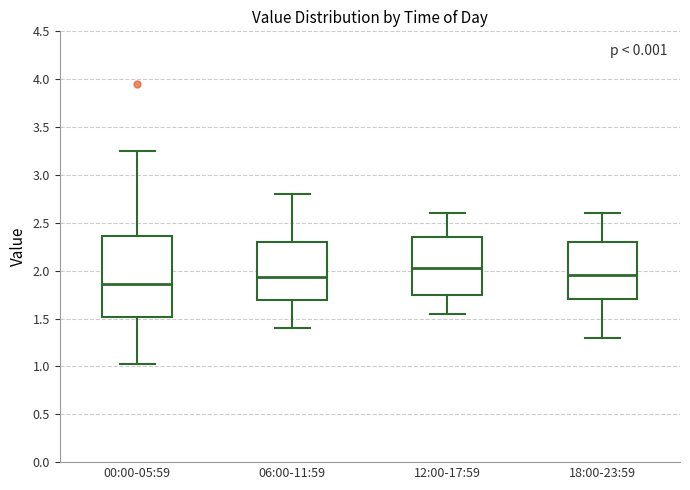

Reading left to right, transcribe this box plot: for each box, give where its median line is, the range the box spans, and where its two whiskers end, as read against the y-axis. The values are not printed on the chart, so give them approximately, as read against the axis.

00:00-05:59: median 1.85, box 1.50 to 2.35, whiskers 1.00 to 3.25
06:00-11:59: median 1.95, box 1.70 to 2.30, whiskers 1.40 to 2.80
12:00-17:59: median 2.05, box 1.75 to 2.35, whiskers 1.55 to 2.60
18:00-23:59: median 1.95, box 1.70 to 2.30, whiskers 1.30 to 2.60